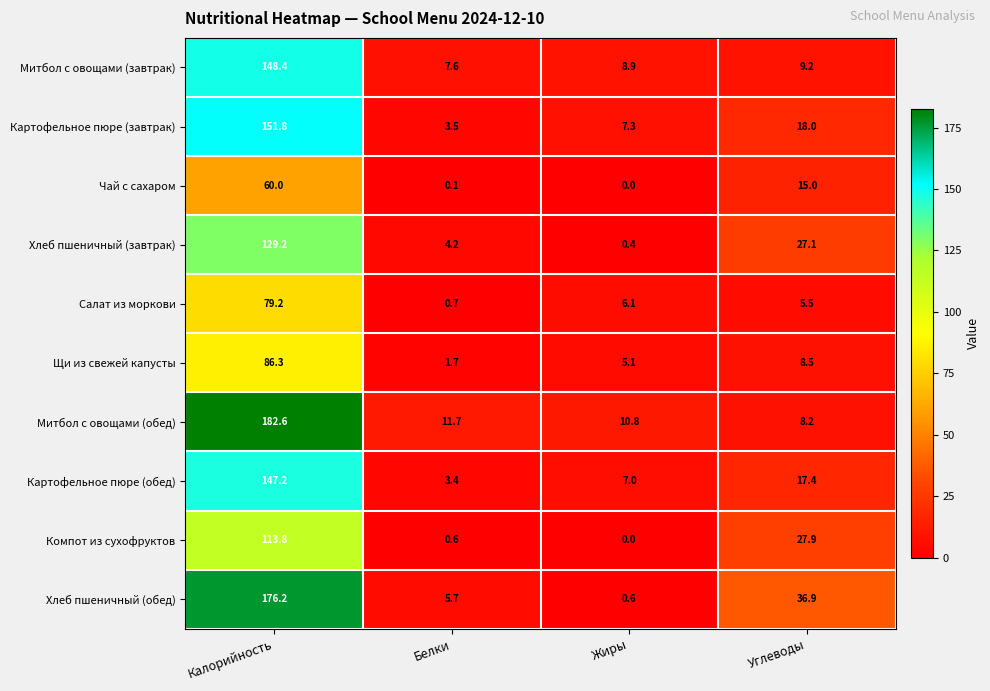

Which series has the largest total across all categories?

Хлеб пшеничный (обед)